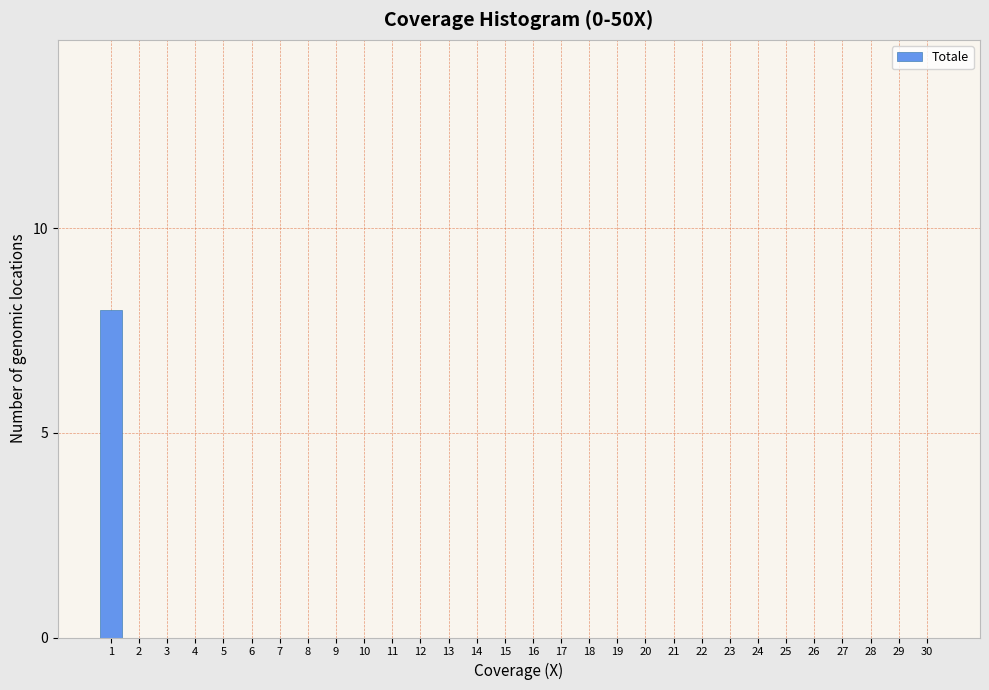

Reading right to left, list all the values displayed in this chart.

30=0	29=0	28=0	27=0	26=0	25=0	24=0	23=0	22=0	21=0	20=0	19=0	18=0	17=0	16=0	15=0	14=0	13=0	12=0	11=0	10=0	9=0	8=0	7=0	6=0	5=0	4=0	3=0	2=0	1=8